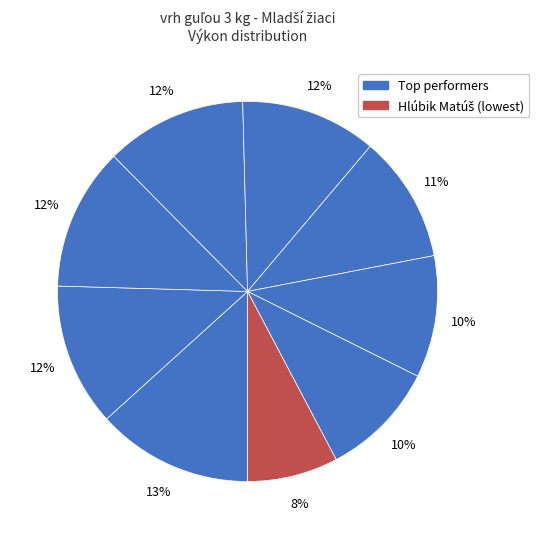

How many segments does this pie chart have?

9